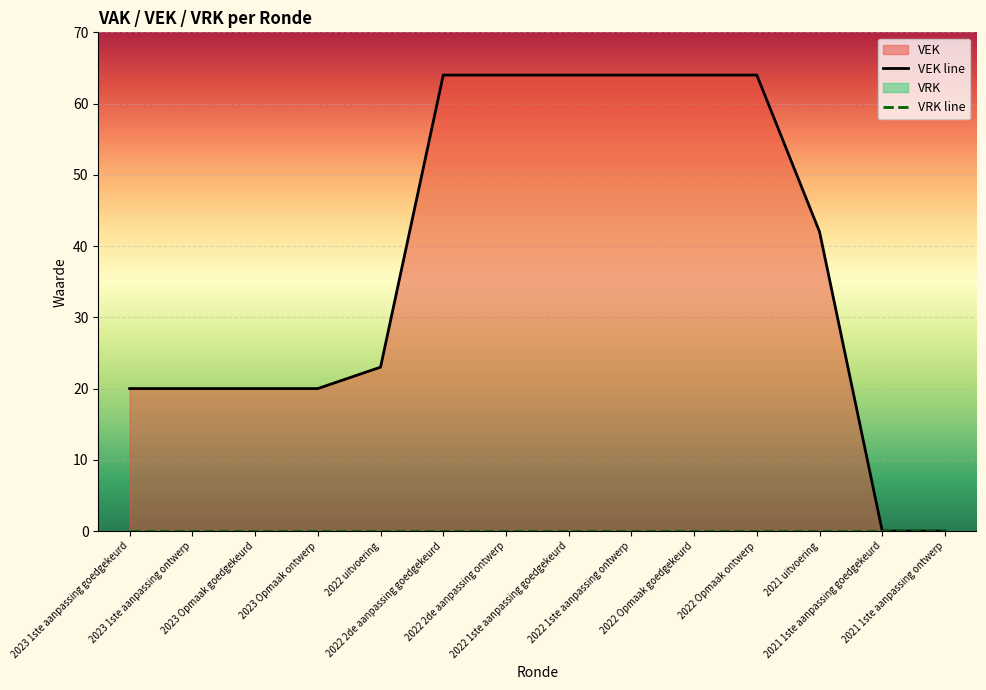

At which category is the sum across all series the highest?

2022 2de aanpassing goedgekeurd